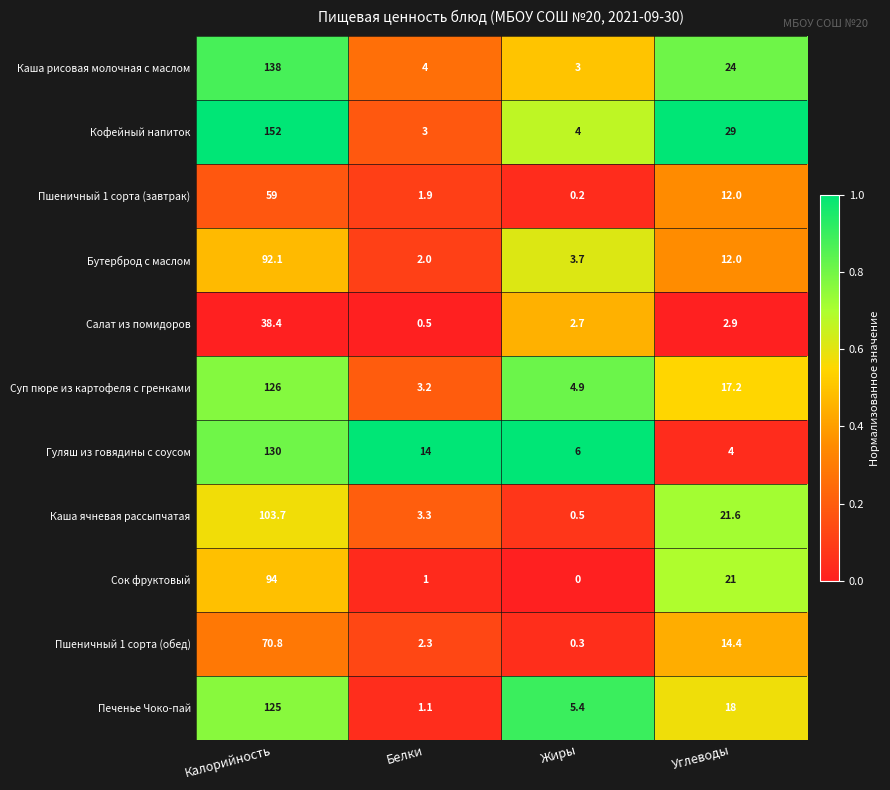

At which label is Каша ячневая рассыпчатая closest to 52?

Углеводы